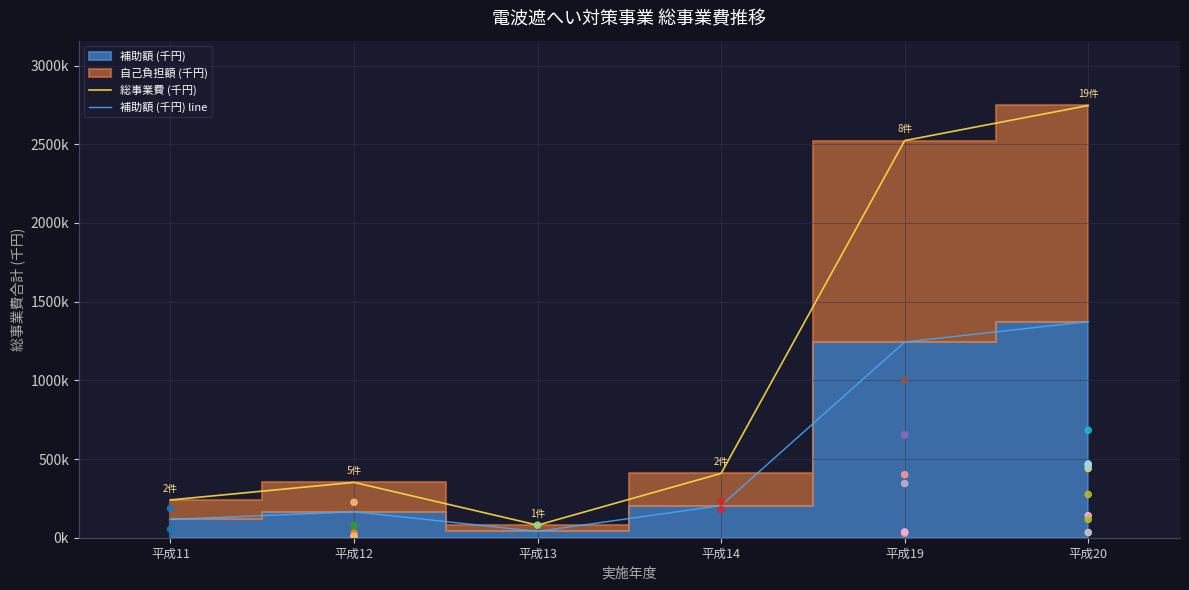

At how many categories does at least one series exceed 1660292?

2